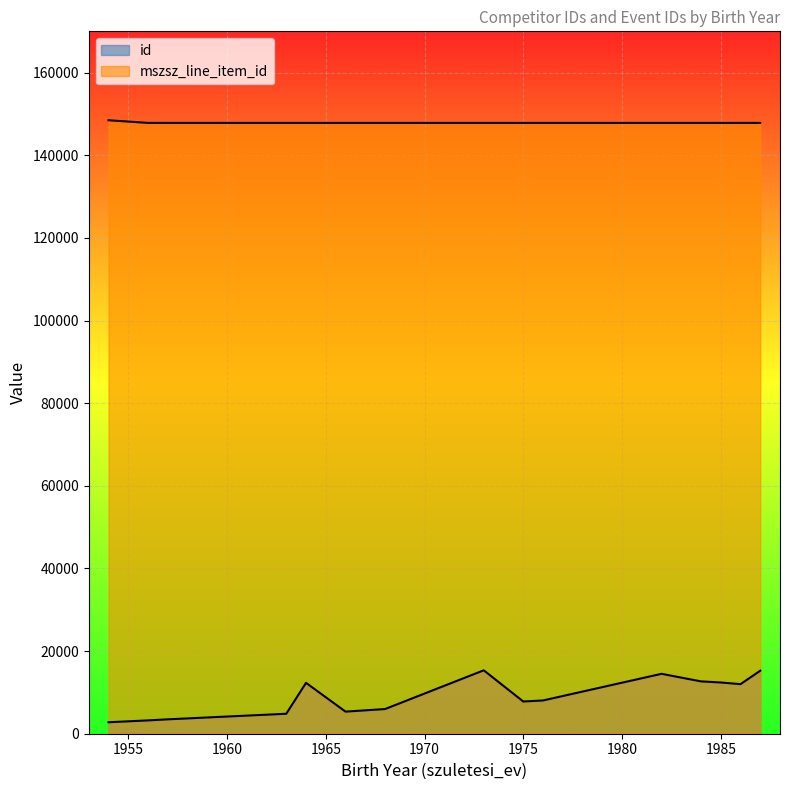

True or false: id and mszsz_line_item_id intersect in this chart.

False